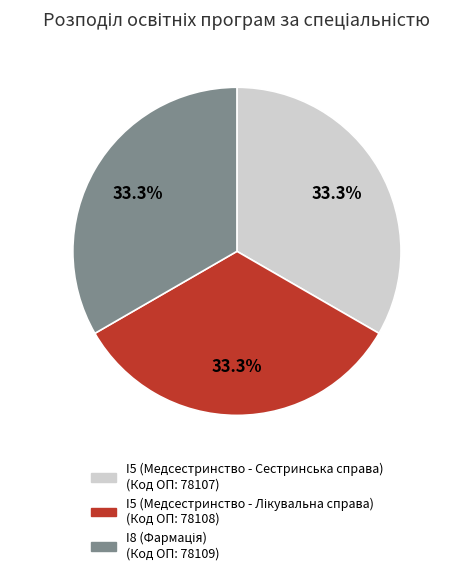

How much of the chart is everything except I5 (Медсестринство - Сестринська справа)?

66.7%